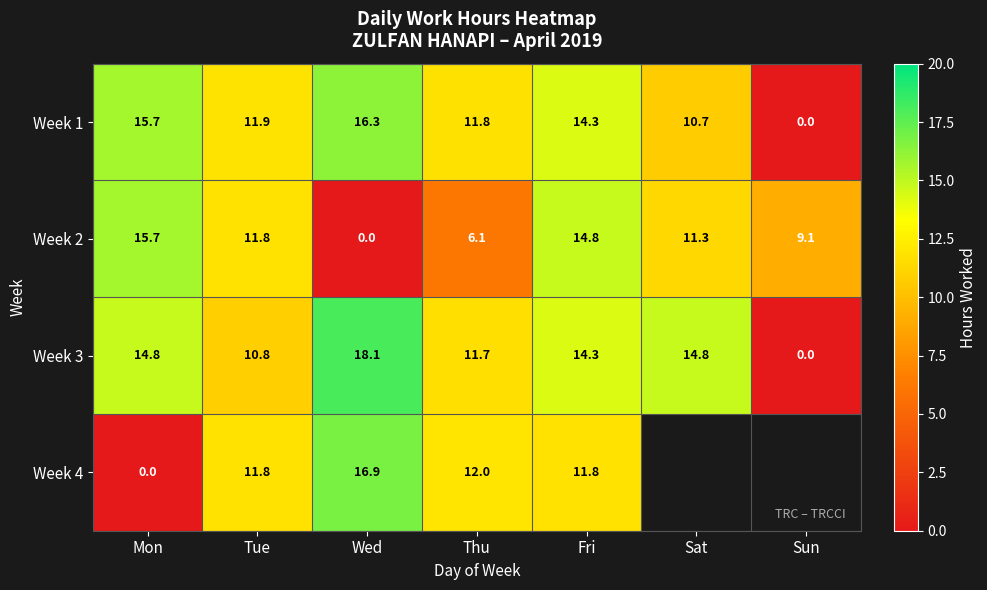

Rank the categories by Week 2 value from highest to lowest.

Mon, Fri, Tue, Sat, Sun, Thu, Wed